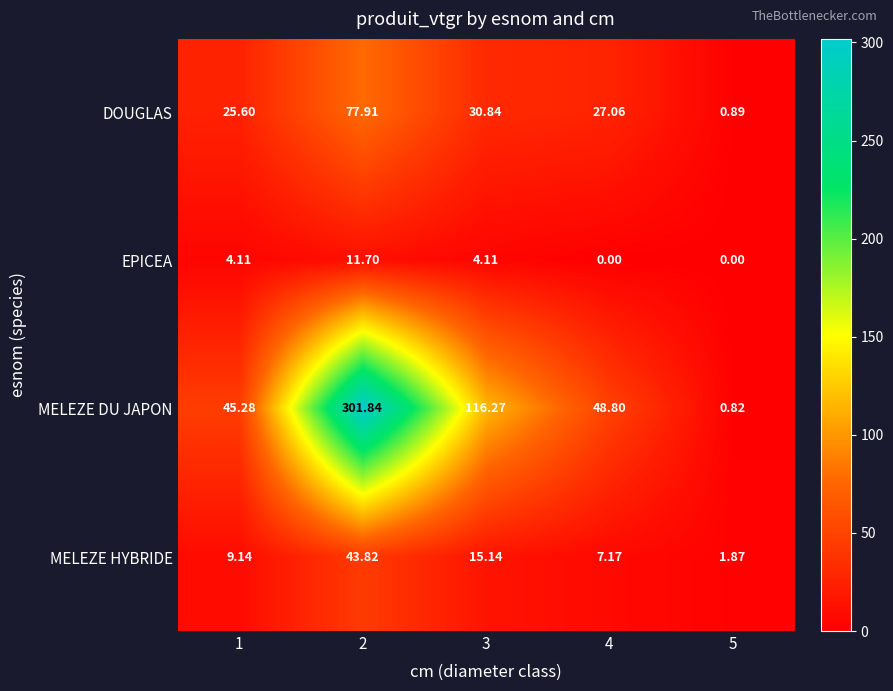

Is the value of DOUGLAS at 1 greater than the value of EPICEA at 5?

Yes